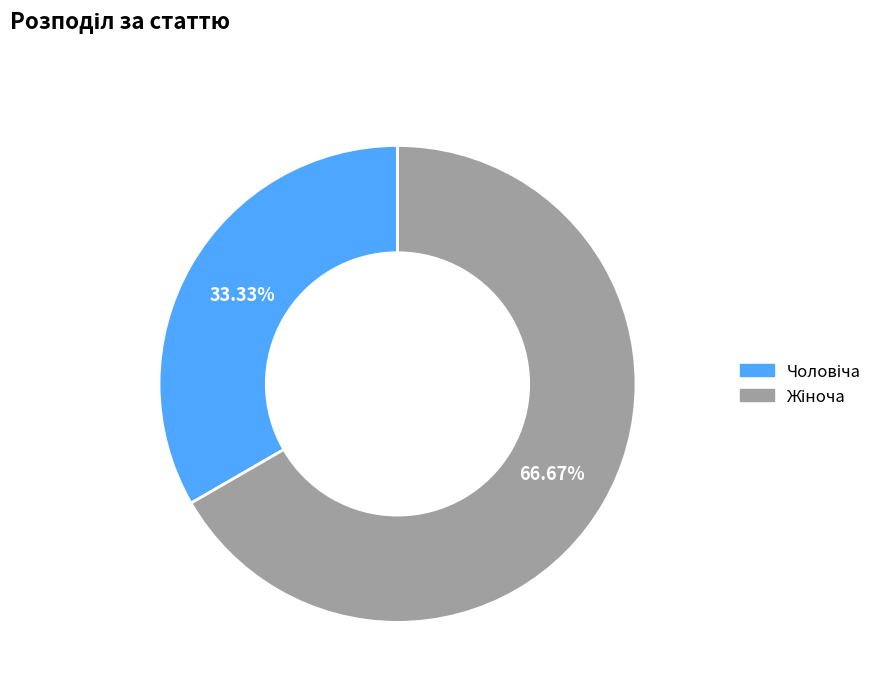

Is there a majority slice in this chart?

Yes